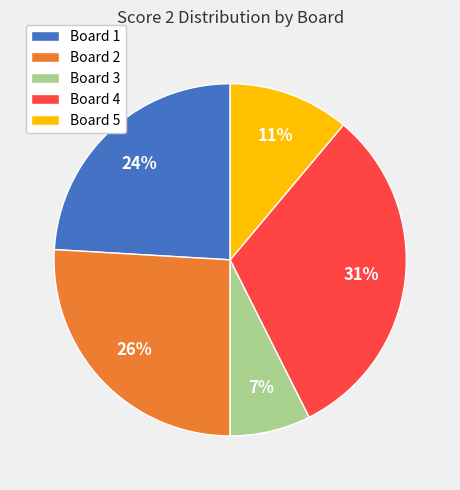

What is the largest slice in the pie chart?

Board 4